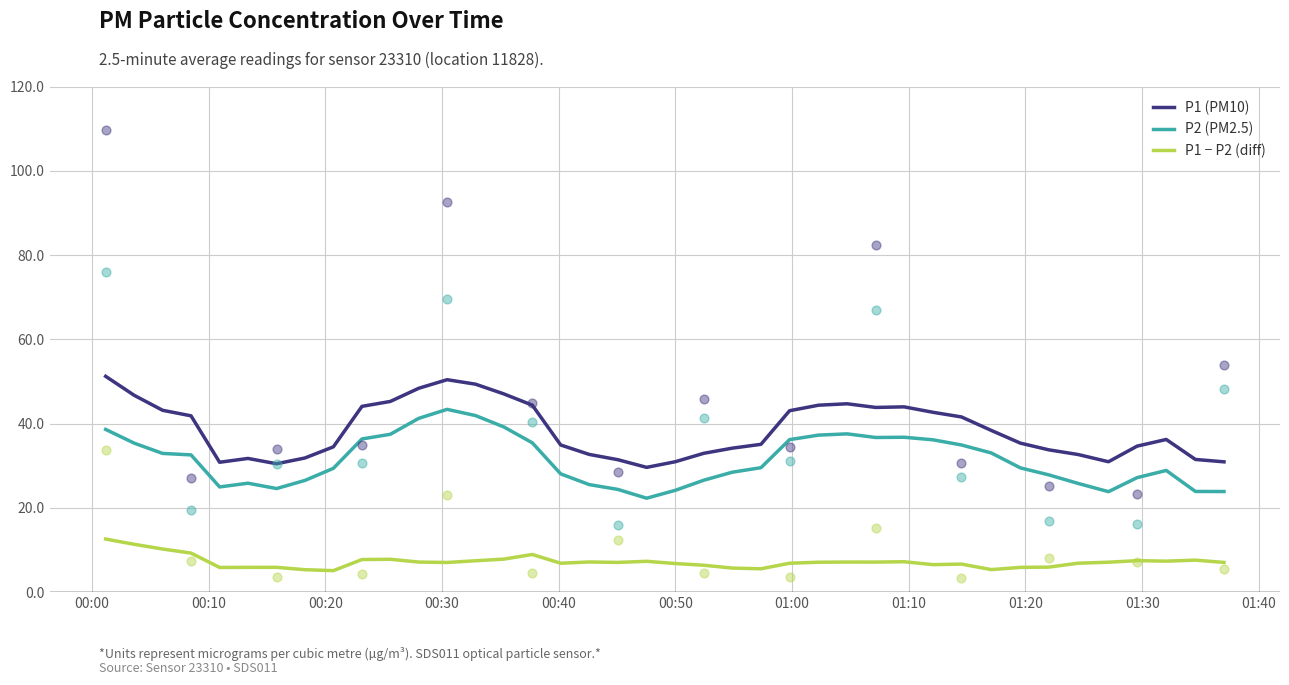

At how many categories does at least one series exceed 11?

40